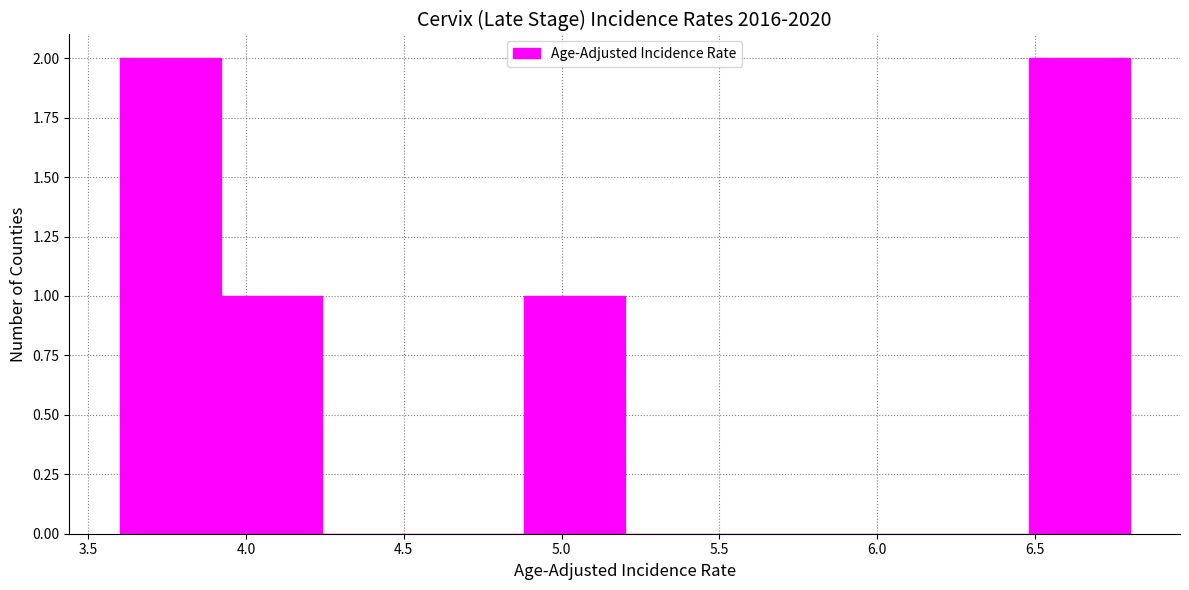

Reading left to right, list every bar in this chart as the range it spans on the x-axis followed by its height. Neither the bar edges nor the heights are printed on the chart, so give them approximately, as read against the axes.

3.60 to 3.92: 2
3.92 to 4.24: 1
4.24 to 4.56: 0
4.56 to 4.88: 0
4.88 to 5.20: 1
5.20 to 5.52: 0
5.52 to 5.84: 0
5.84 to 6.16: 0
6.16 to 6.48: 0
6.48 to 6.80: 2